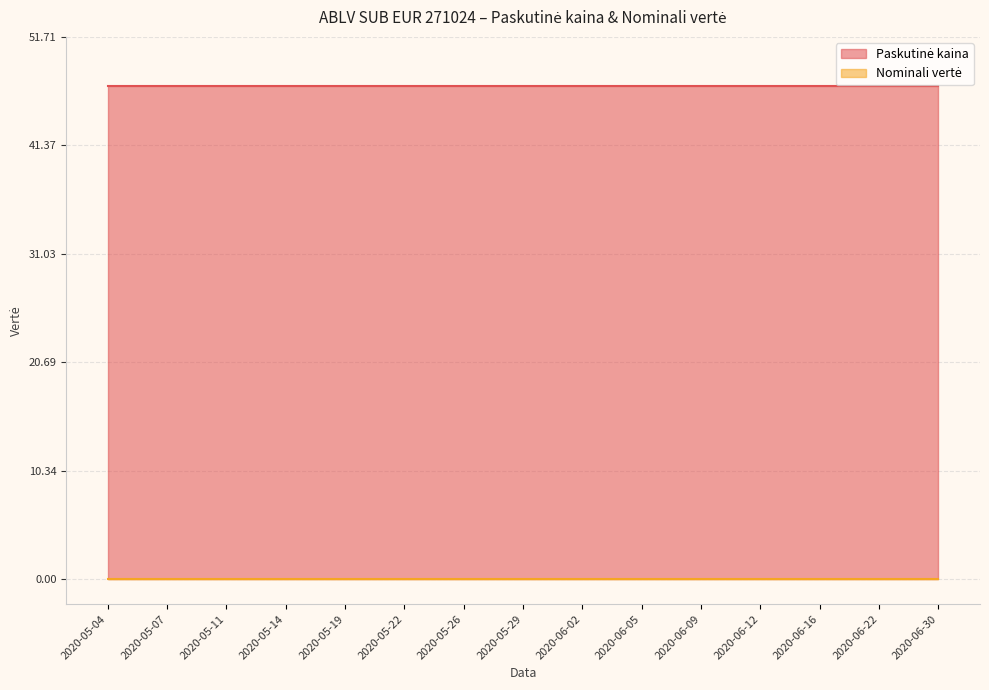

True or false: Paskutinė kaina and Nominali vertė cross at least once.

False